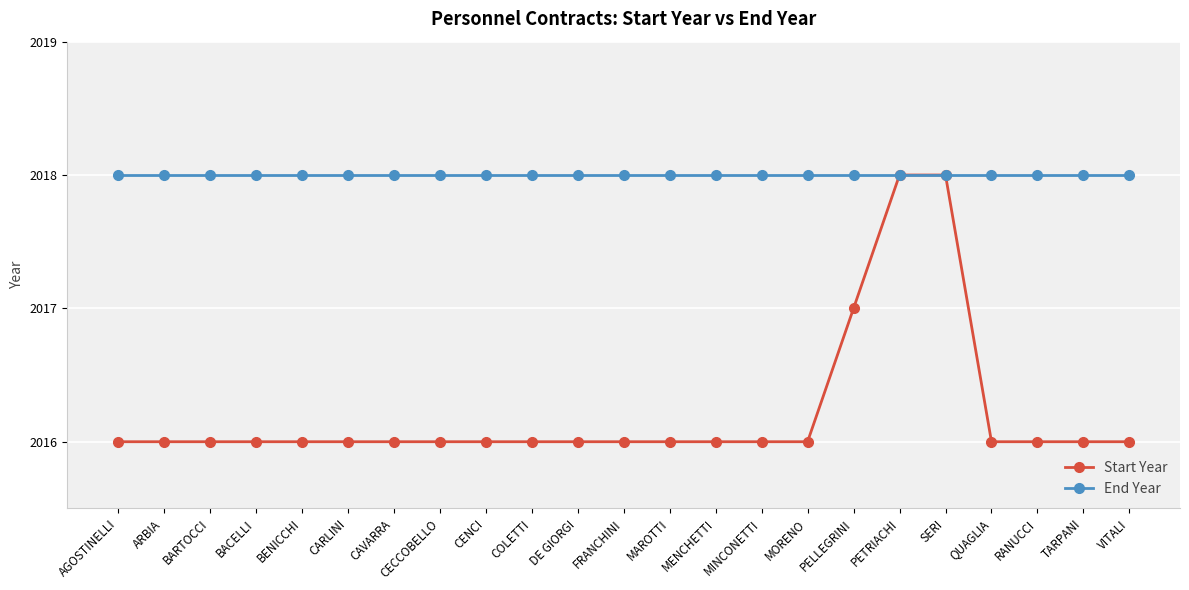

Which series changed the most between BENICCHI and SERI?

Start Year